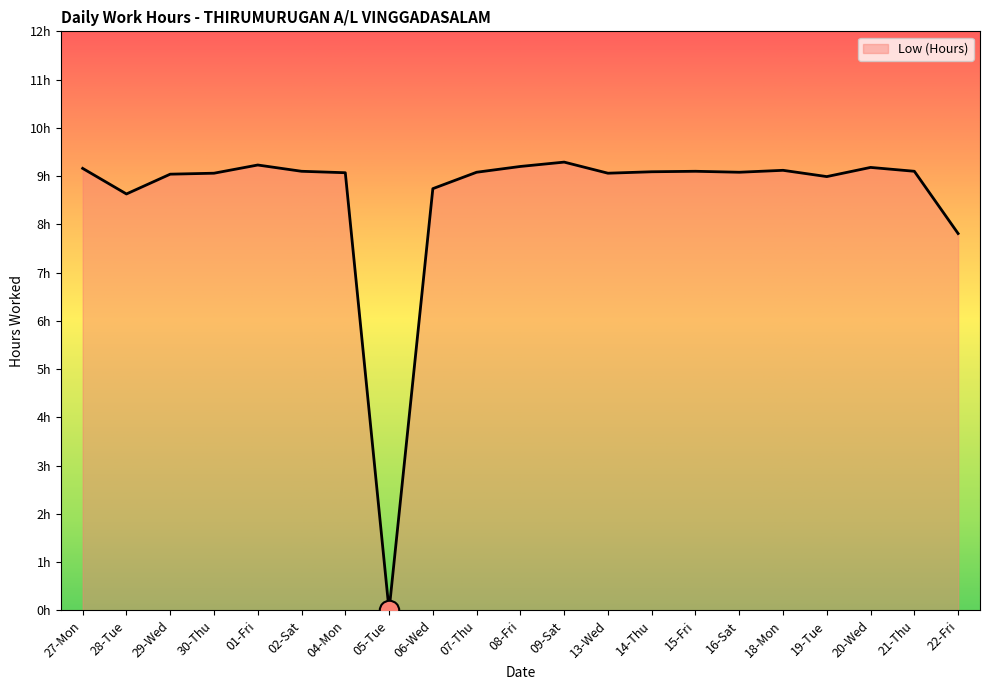

Is this an area chart (filled region under the line)?

Yes